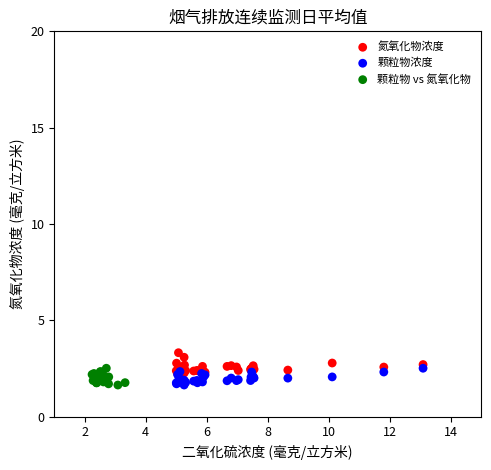

Which series contains the highest Y value?

氮氧化物浓度